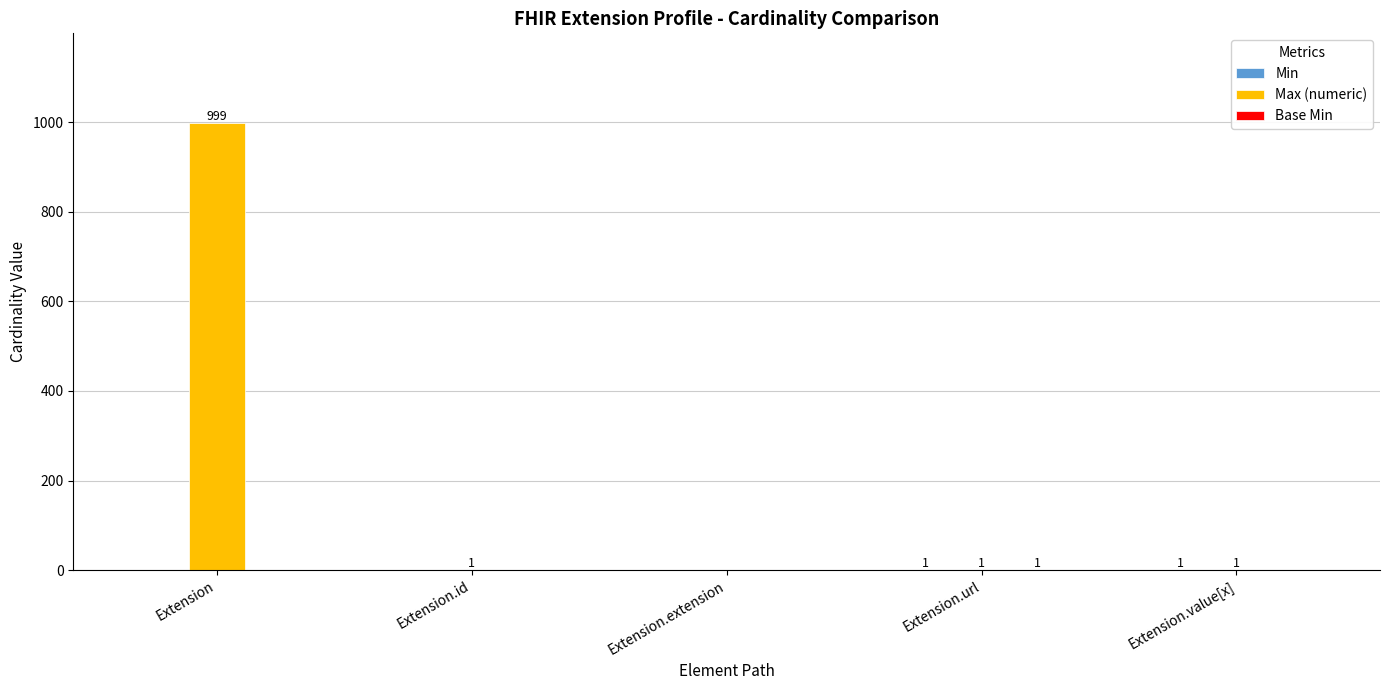

Which series has the largest total across all categories?

Max (numeric)